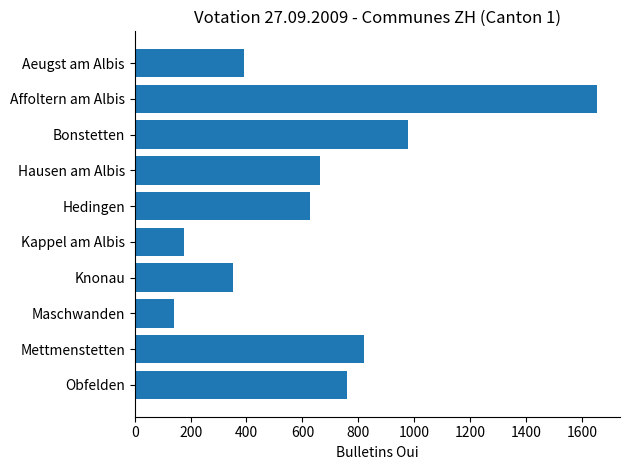

The chart shows a value of 84 at Maschwanden. True or false?

False